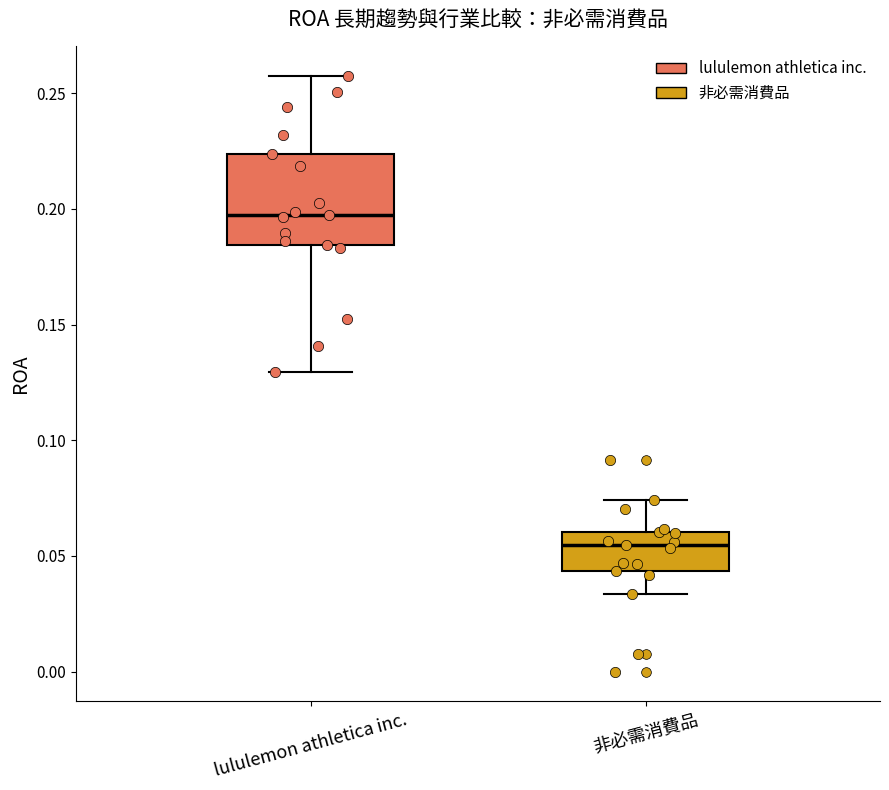

Which box has the highest median line?

lululemon athletica inc.